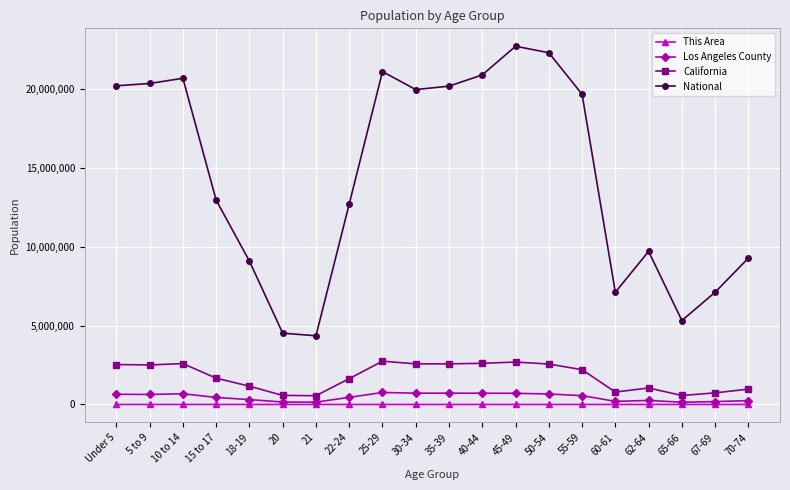

At 62-64, list the series in order from smallest to largest.

This Area, Los Angeles County, California, National